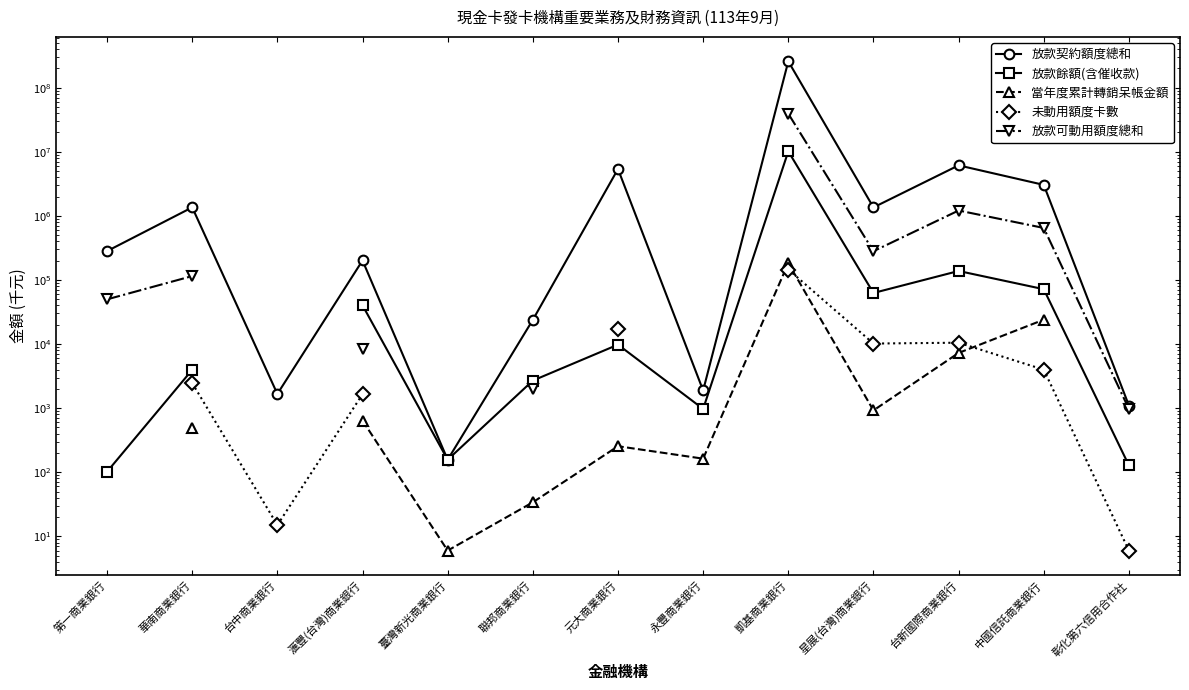

What is the label of the 5th point from the right?

凱基商業銀行